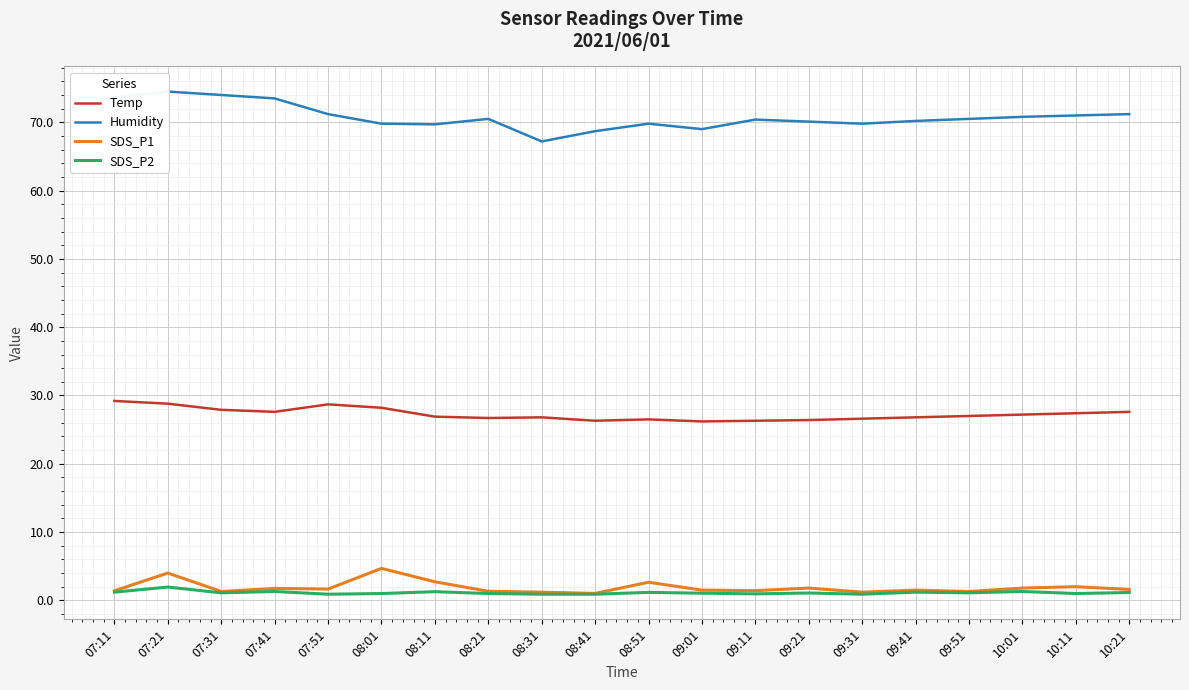

Is it true that SDS_P1 equals 2.1 at 08:21?

False